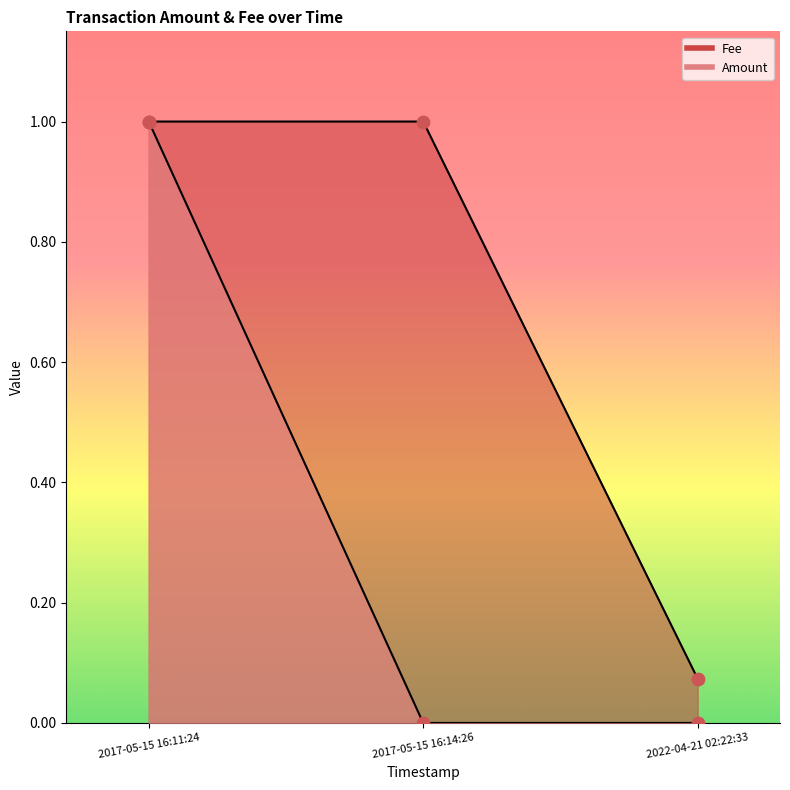

Which series contains the highest Y value?

Amount